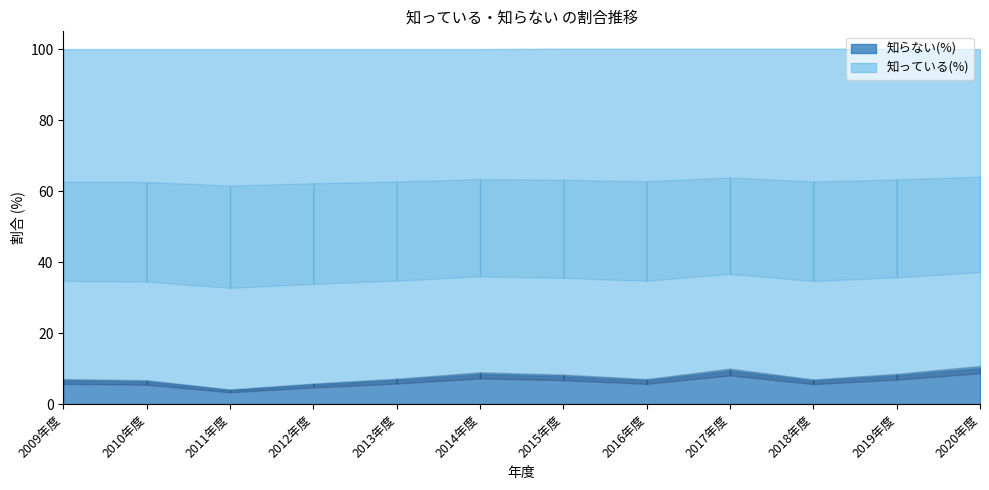

What are all the series names shown in the legend?

知っている(%), 知らない(%)